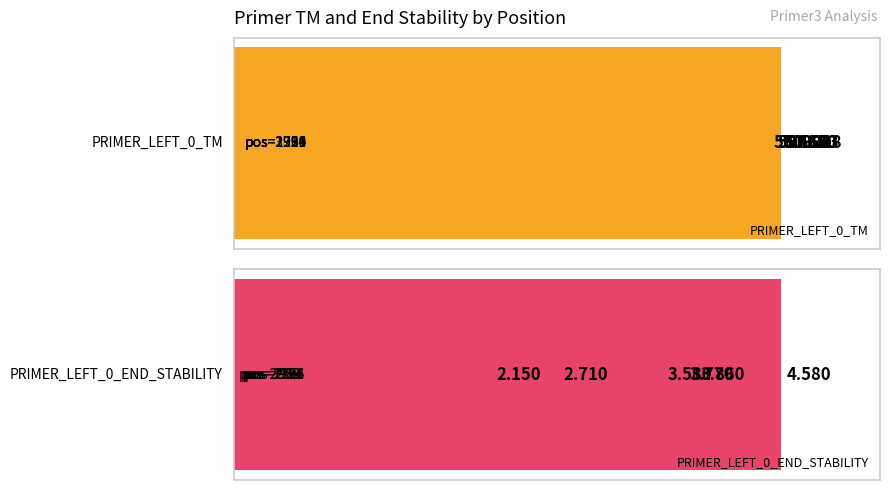

The value of PRIMER_LEFT_0_TM at 4 is 85.1. True or false?

False